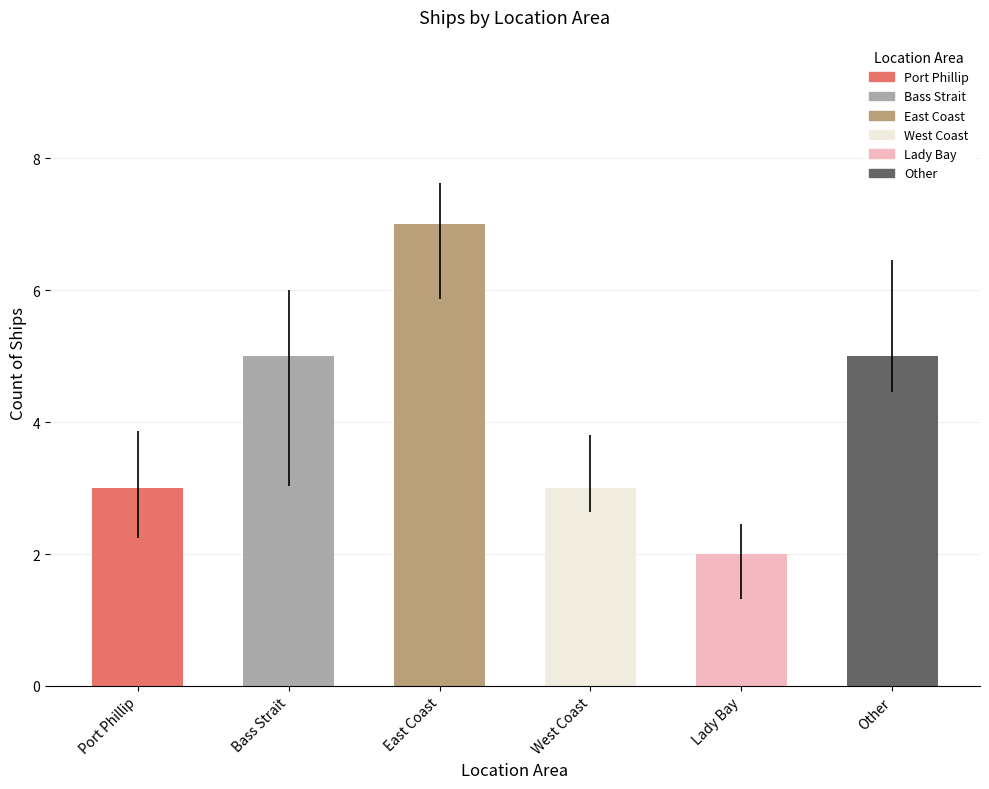

Approximately how many times larger is the value at 4 compared to 1?

0.4